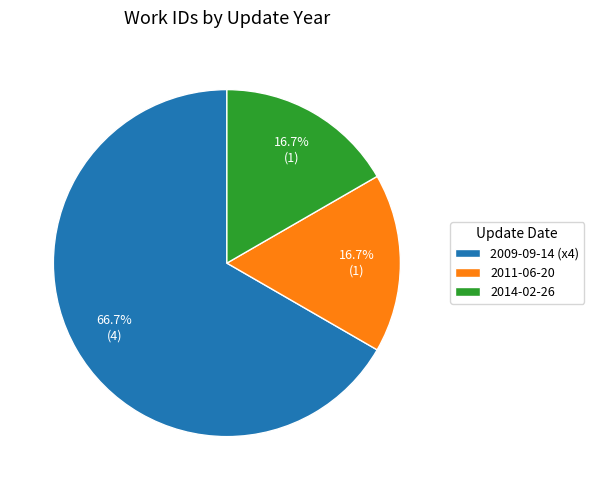

Count the number of slices in the pie.

3